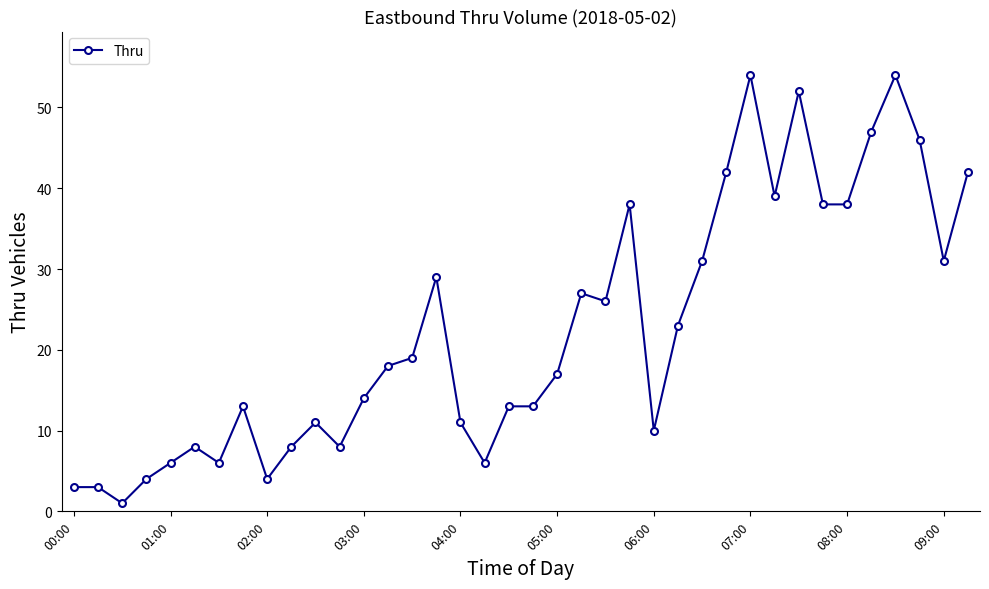

What is the smallest value displayed?

1